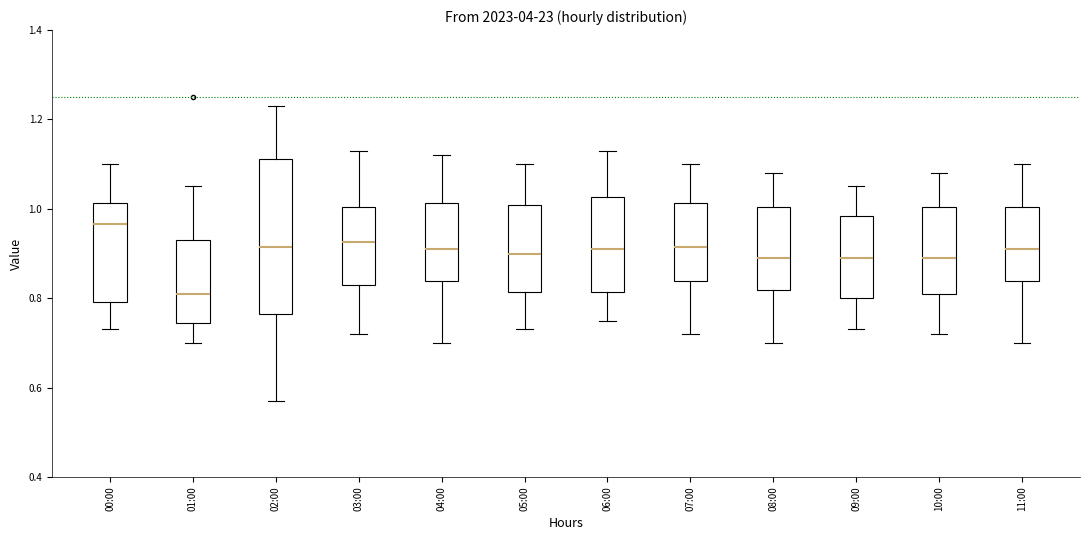

Comparing the boxes themselves (not the whiskers), which one is the tallest?

02:00